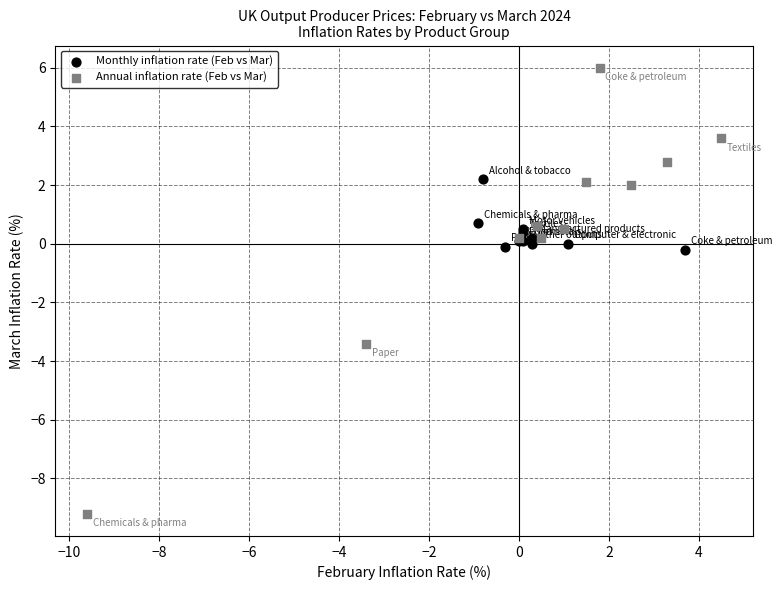

Which series has the largest Y range (max minus min)?

Annual inflation rate (Feb vs Mar)